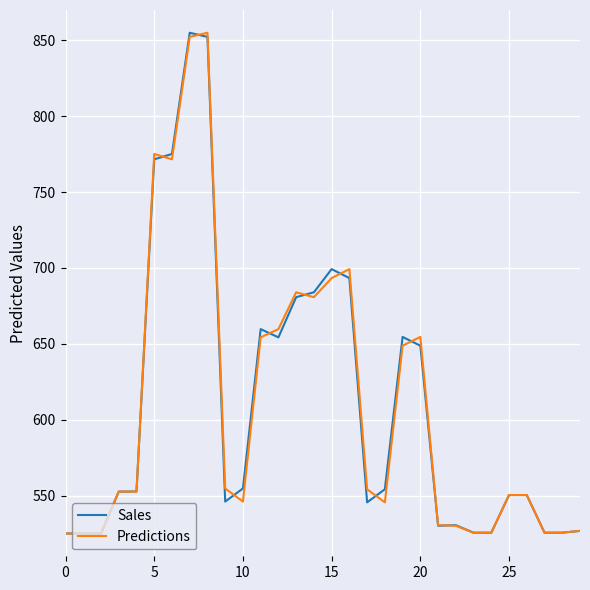

What is the greatest value displayed?

855.0